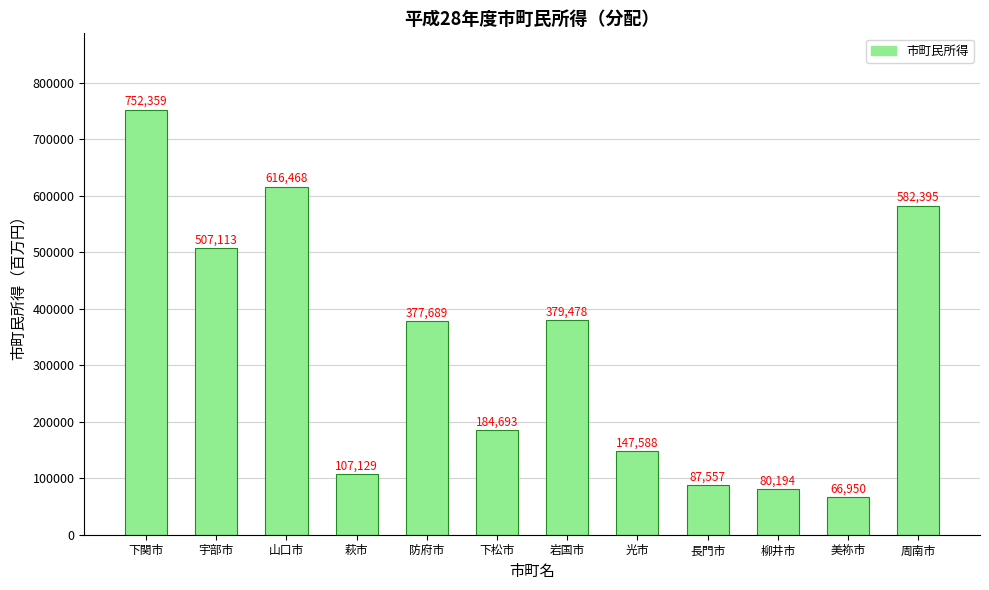

What position from the right is 周南市?

1